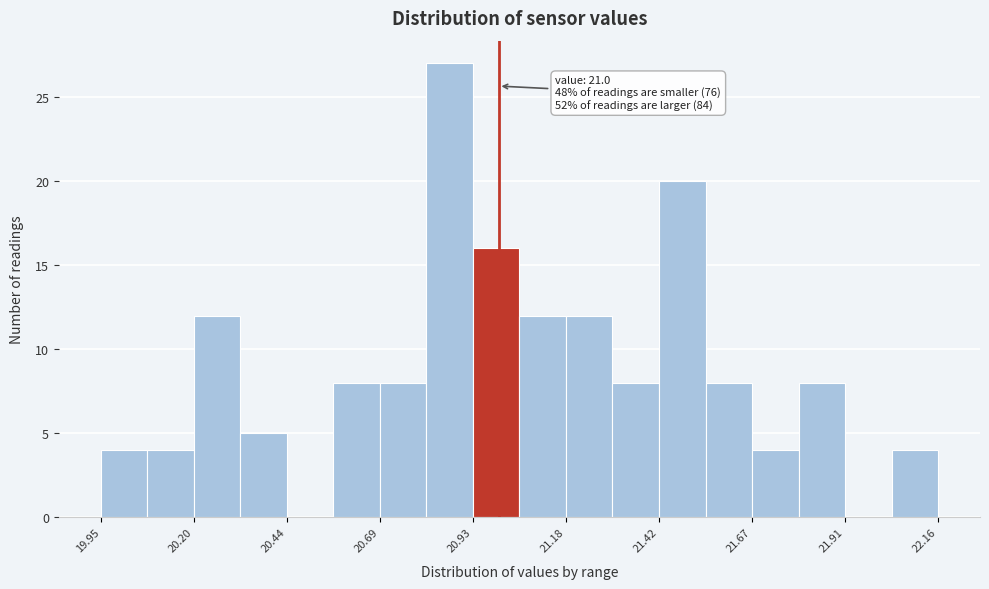

Read against the x-axis, roughly where is the centre of the tallest bar?

20.85